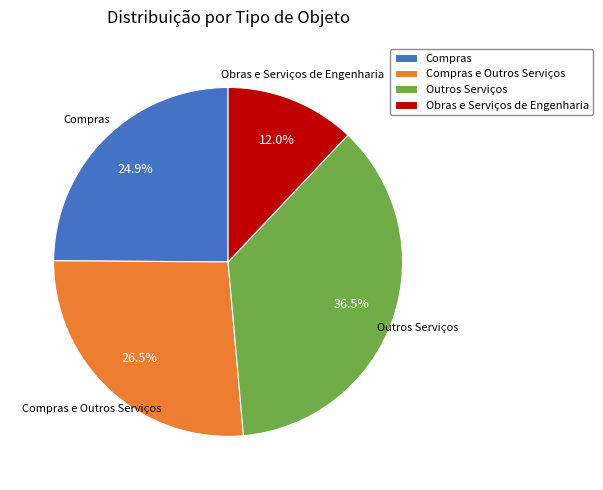

Rank the categories by value from highest to lowest.

Outros Serviços, Compras e Outros Serviços, Compras, Obras e Serviços de Engenharia